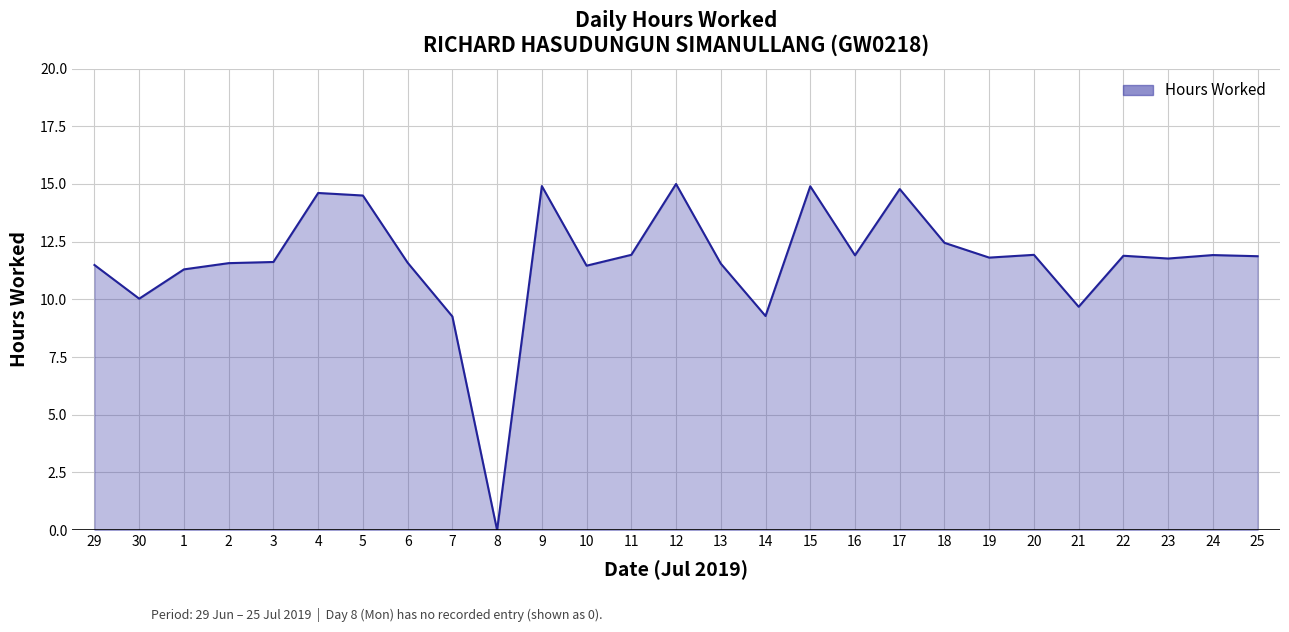

What position from the right is 24?

2